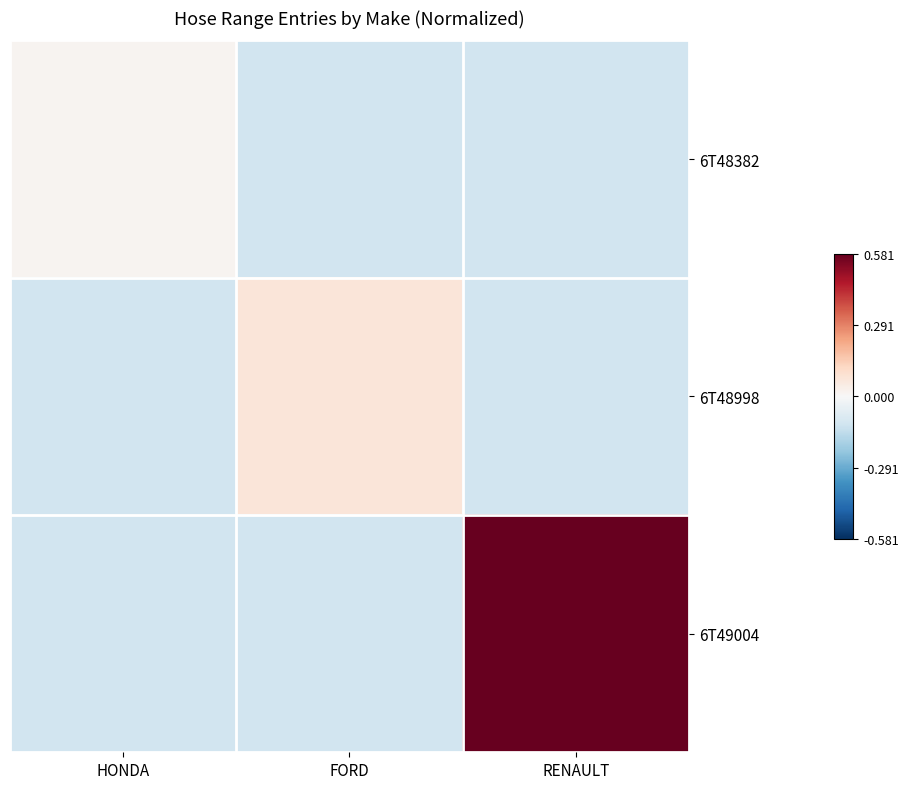

Reading left to right, extract all data points from this chart.

6T48382: HONDA=0.0	FORD=-0.1	RENAULT=-0.1
6T48998: HONDA=-0.1	FORD=0.1	RENAULT=-0.1
6T49004: HONDA=-0.1	FORD=-0.1	RENAULT=0.6